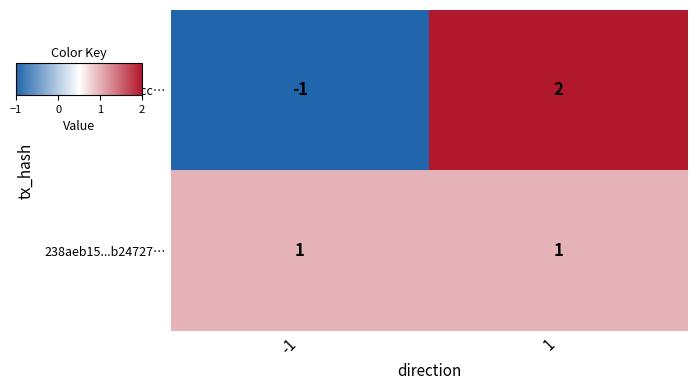

List the series in order of their overall mean, lowest first.

614a5b8c...a1684cc…, 238aeb15...b24727…